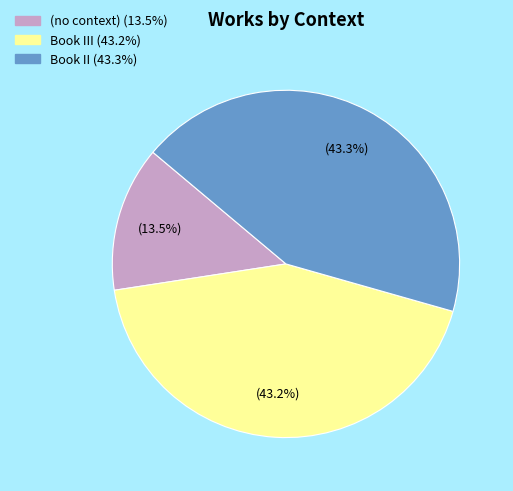

Is there any slice that represents more than half of the pie?

No